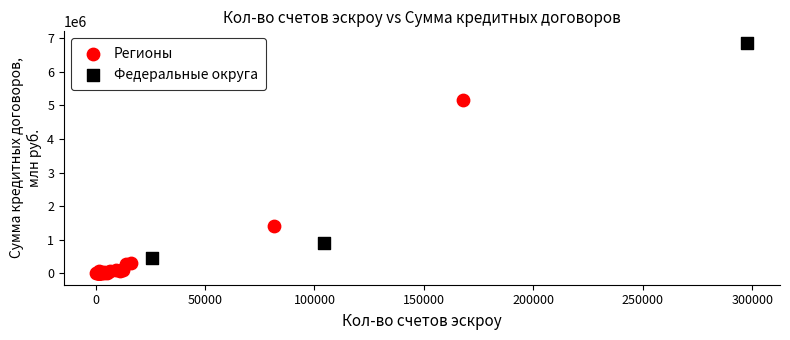

Which series has the widest spread of Y values?

Федеральные округа